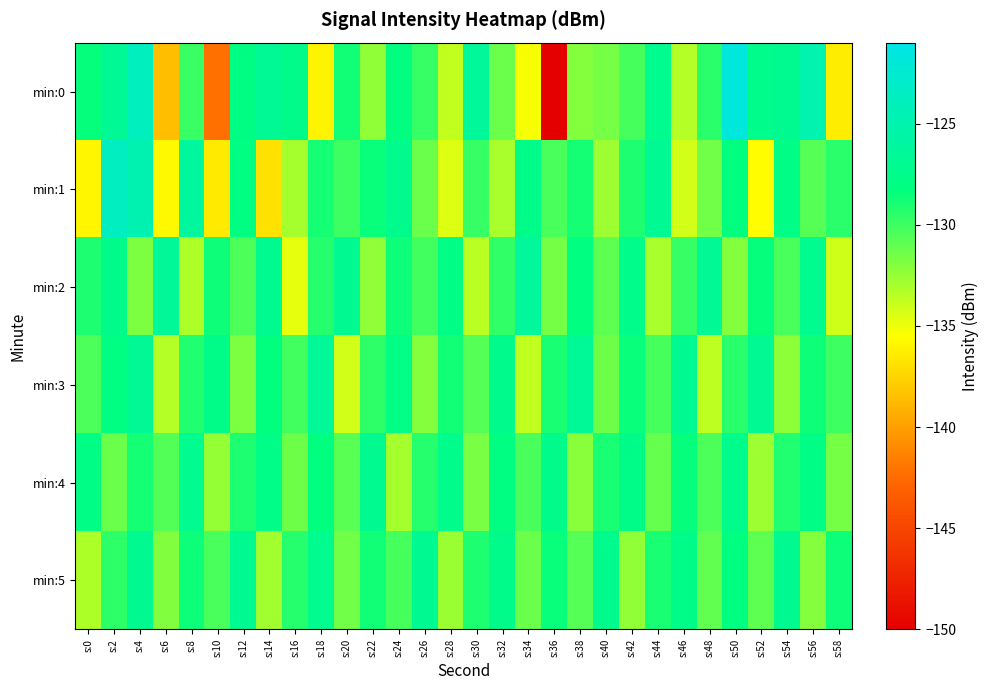

Rank the series by their maximum value, from highest to lowest.

min:0, min:1, min:2, min:3, min:5, min:4